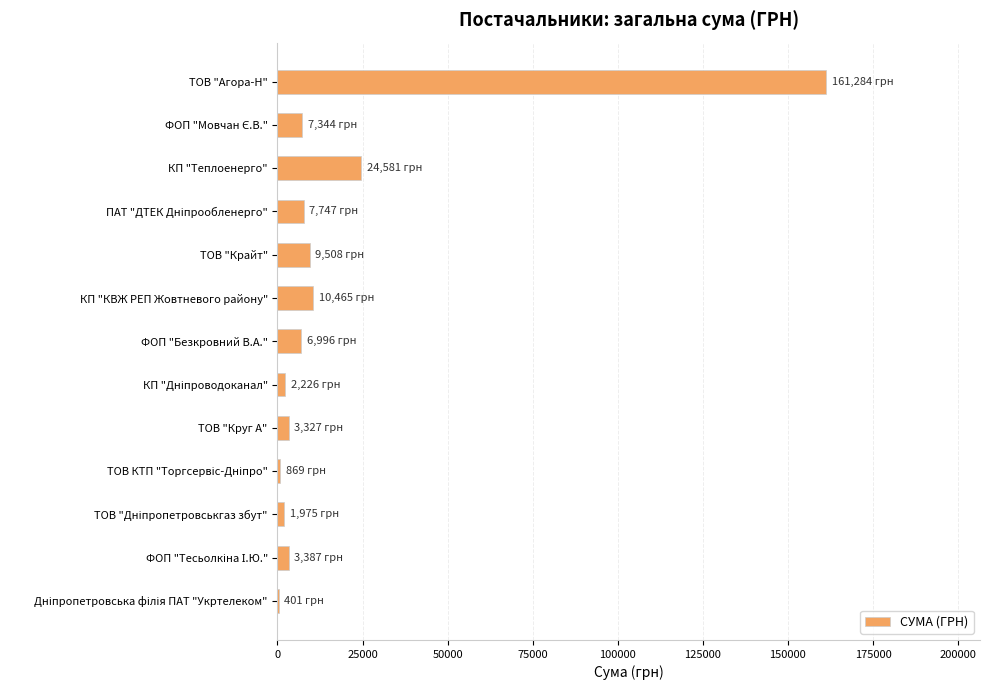

The chart shows a value of 6996.1 at ФОП "Безкровний В.А.". True or false?

True